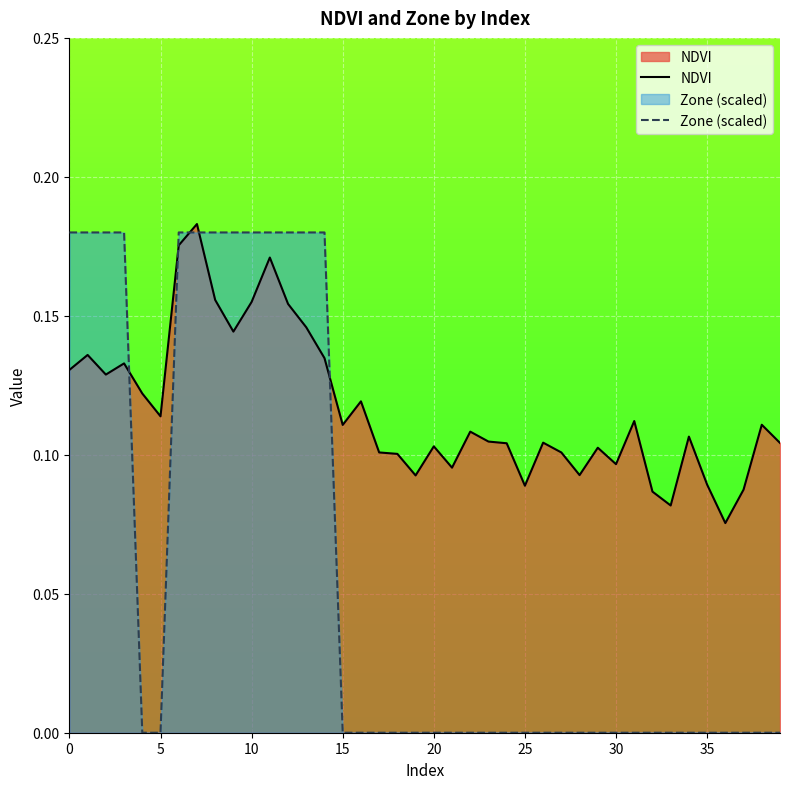

Which series has the largest range (max minus min)?

Zone (scaled)